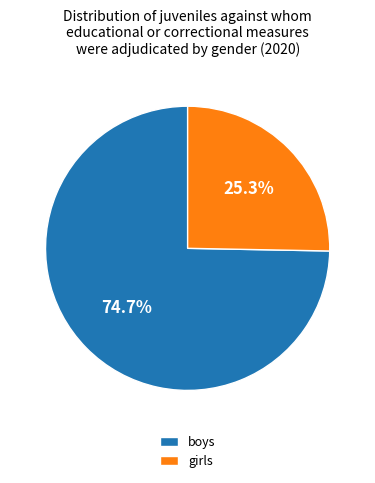

Which category has the smallest portion of the pie?

girls